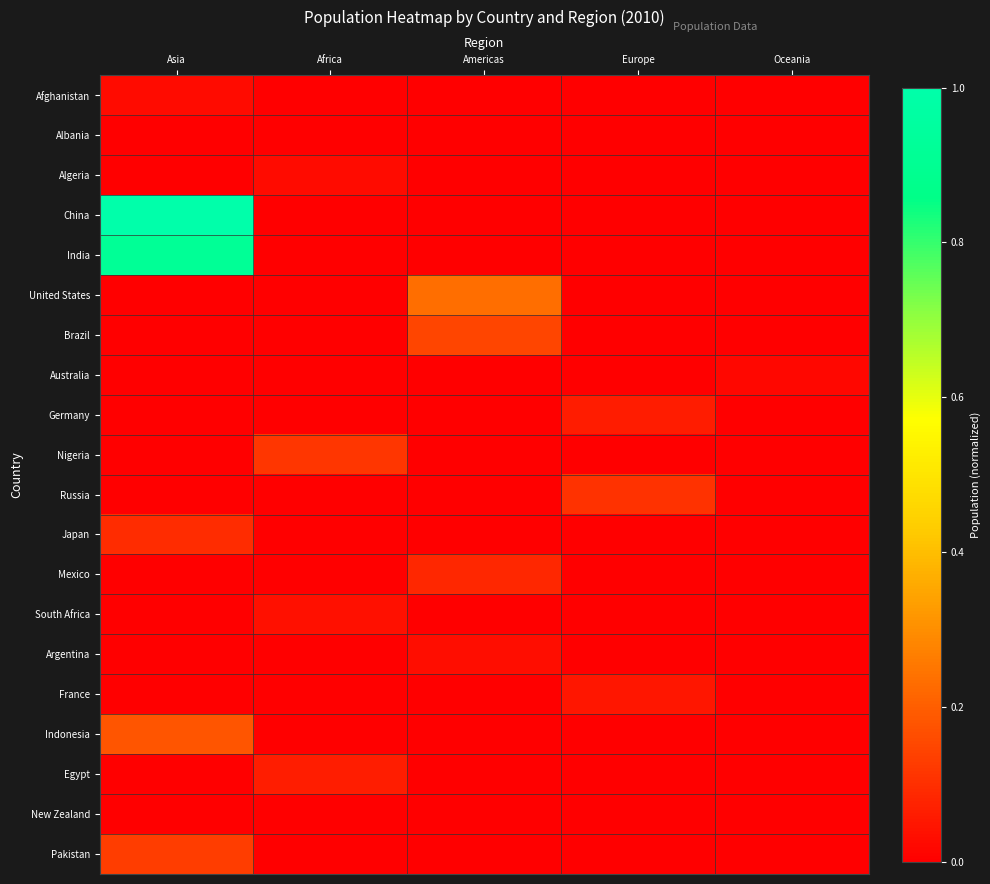

Reading right to left, what are all the values shown in this chart?

Afghanistan: Oceania=0.0	Europe=0.0	Americas=0.0	Africa=0.0	Asia=0.0
Albania: Oceania=0.0	Europe=0.0	Americas=0.0	Africa=0.0	Asia=0.0
Algeria: Oceania=0.0	Europe=0.0	Americas=0.0	Africa=0.0	Asia=0.0
China: Oceania=0.0	Europe=0.0	Americas=0.0	Africa=0.0	Asia=1.0
India: Oceania=0.0	Europe=0.0	Americas=0.0	Africa=0.0	Asia=0.9
United States: Oceania=0.0	Europe=0.0	Americas=0.2	Africa=0.0	Asia=0.0
Brazil: Oceania=0.0	Europe=0.0	Americas=0.1	Africa=0.0	Asia=0.0
Australia: Oceania=0.0	Europe=0.0	Americas=0.0	Africa=0.0	Asia=0.0
Germany: Oceania=0.0	Europe=0.1	Americas=0.0	Africa=0.0	Asia=0.0
Nigeria: Oceania=0.0	Europe=0.0	Americas=0.0	Africa=0.1	Asia=0.0
Russia: Oceania=0.0	Europe=0.1	Americas=0.0	Africa=0.0	Asia=0.0
Japan: Oceania=0.0	Europe=0.0	Americas=0.0	Africa=0.0	Asia=0.1
Mexico: Oceania=0.0	Europe=0.0	Americas=0.1	Africa=0.0	Asia=0.0
South Africa: Oceania=0.0	Europe=0.0	Americas=0.0	Africa=0.0	Asia=0.0
Argentina: Oceania=0.0	Europe=0.0	Americas=0.0	Africa=0.0	Asia=0.0
France: Oceania=0.0	Europe=0.0	Americas=0.0	Africa=0.0	Asia=0.0
Indonesia: Oceania=0.0	Europe=0.0	Americas=0.0	Africa=0.0	Asia=0.2
Egypt: Oceania=0.0	Europe=0.0	Americas=0.0	Africa=0.1	Asia=0.0
New Zealand: Oceania=0.0	Europe=0.0	Americas=0.0	Africa=0.0	Asia=0.0
Pakistan: Oceania=0.0	Europe=0.0	Americas=0.0	Africa=0.0	Asia=0.1